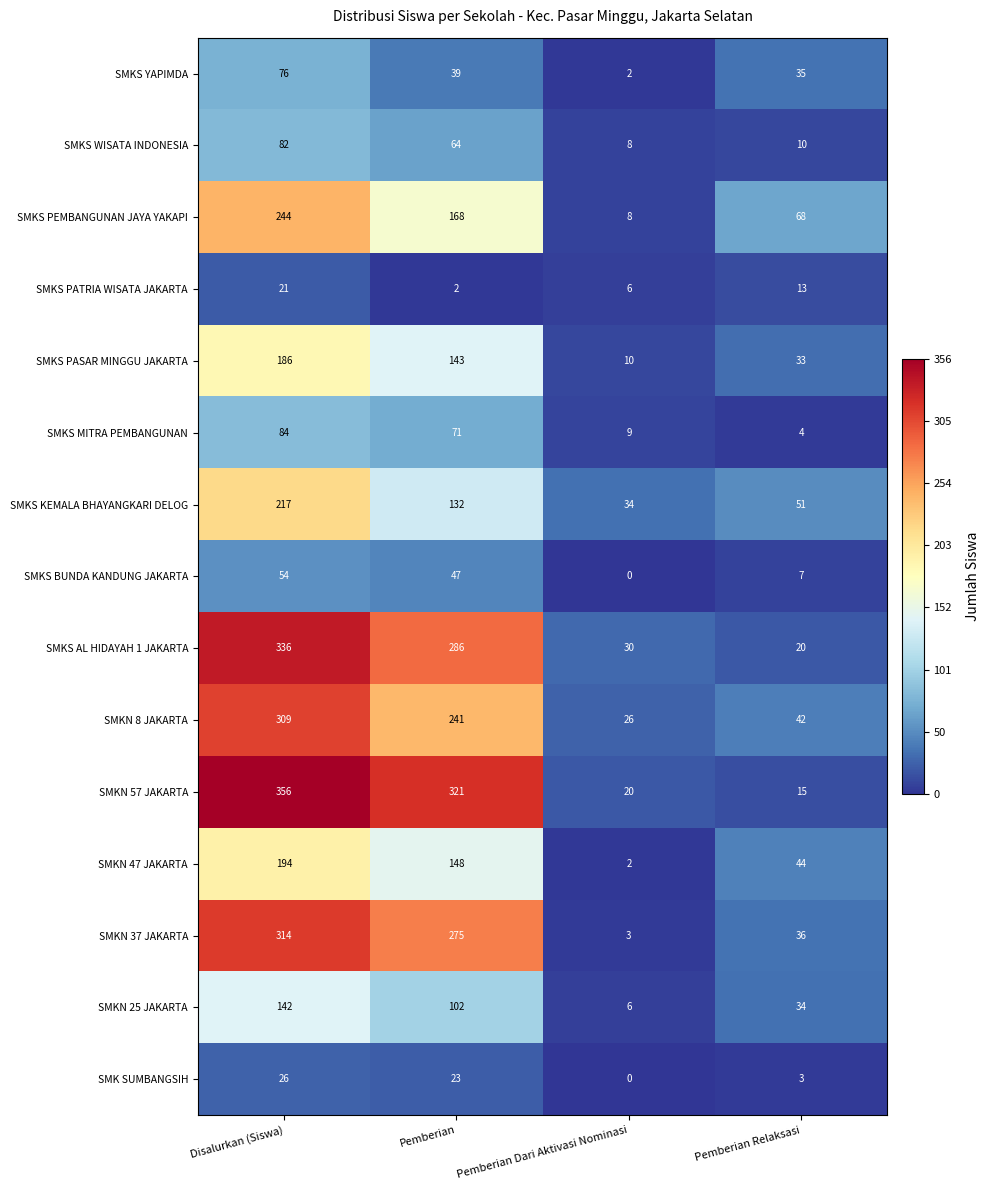

The value of SMKN 47 JAKARTA at Disalurkan (Siswa) is 342. True or false?

False